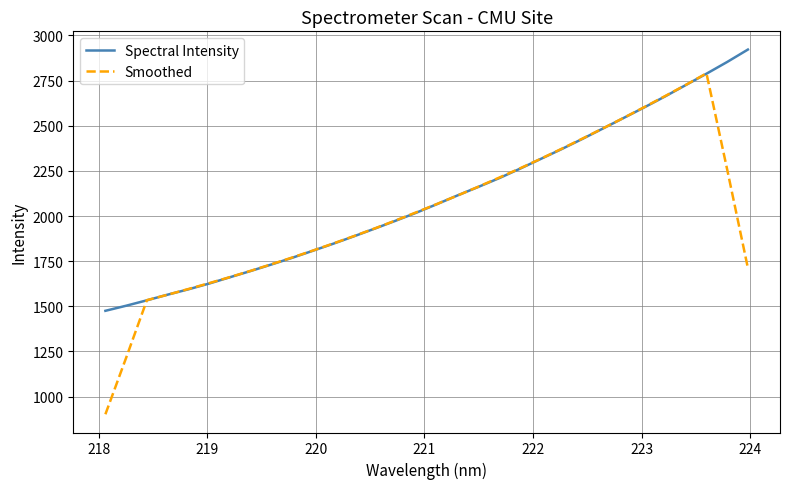

Rank the series by their maximum value, from lowest to highest.

Smoothed, Spectral Intensity